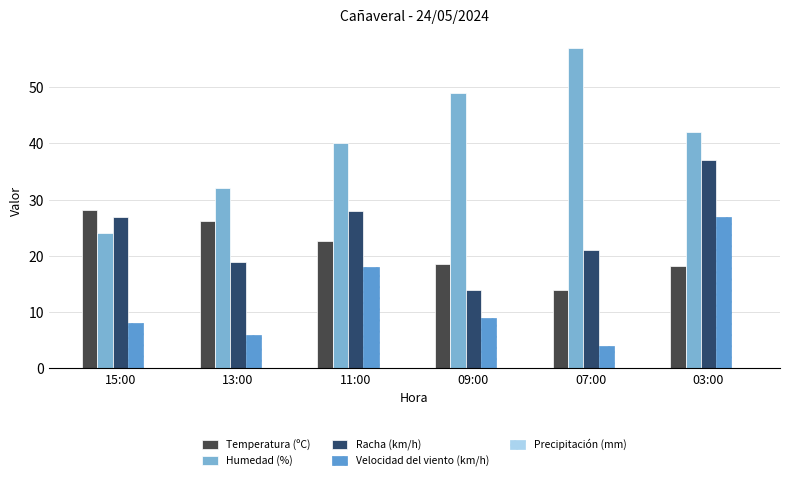

Is it true that Temperatura (ºC) equals 41.8 at 15:00?

False